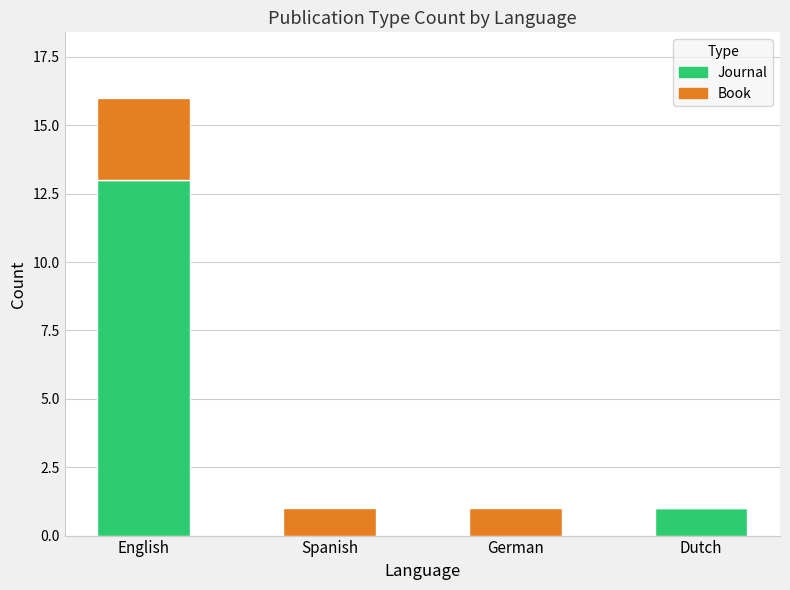

What is the approximate value of Journal at English?

13